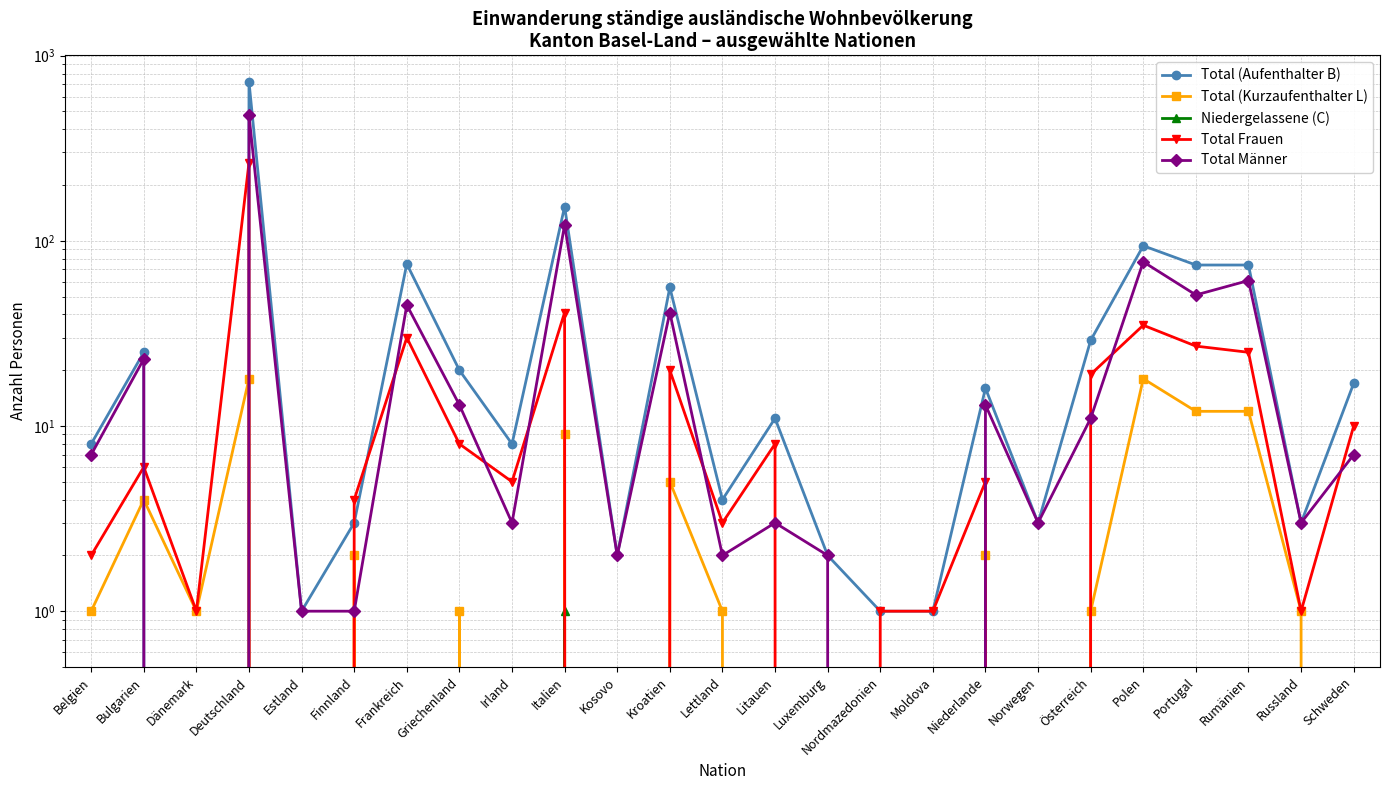

Reading left to right, transcribe all the data shown in this chart.

Total (Aufenthalter B): 8	25	0	722	1	3	75	20	8	153	2	56	4	11	2	1	1	16	3	29	94	74	74	3	17
Total (Kurzaufenthalter L): 1	4	1	18	0	2	0	1	0	9	0	5	1	0	0	0	0	2	0	1	18	12	12	1	0
Niedergelassene (C): 0	0	0	0	0	0	0	0	0	1	0	0	0	0	0	0	0	0	0	0	0	0	0	0	0
Total Frauen: 2	6	1	264	0	4	30	8	5	41	0	20	3	8	0	1	1	5	0	19	35	27	25	1	10
Total Männer: 7	23	0	476	1	1	45	13	3	122	2	41	2	3	2	0	0	13	3	11	77	51	61	3	7